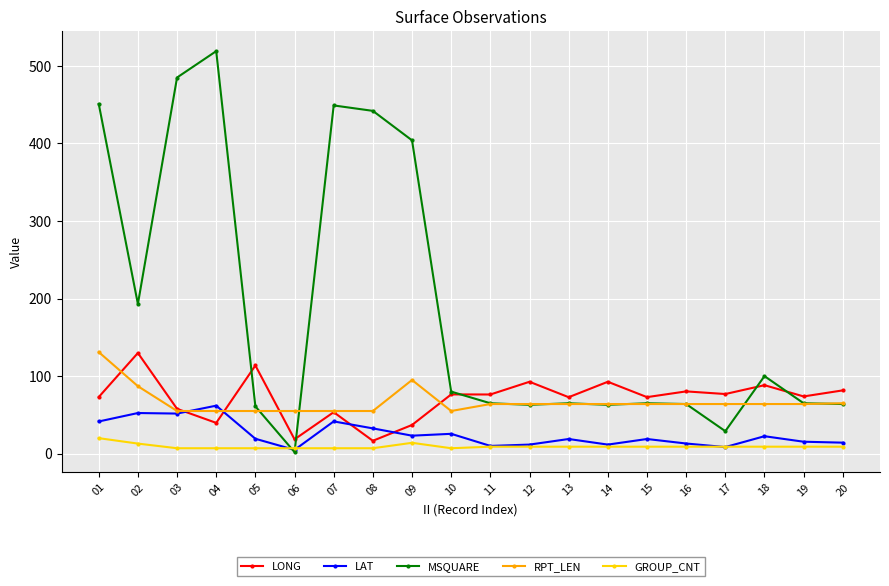

Does the chart display data point markers on the line(s)?

Yes